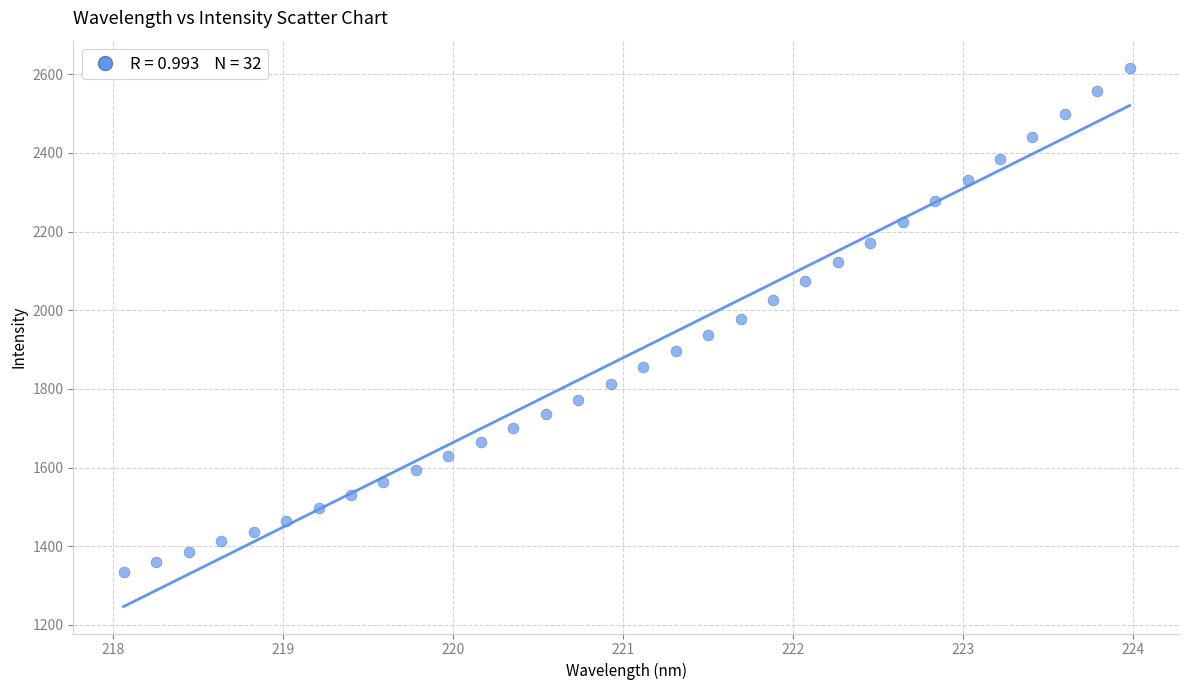

What is the range of X values (max minus min)?

5.9